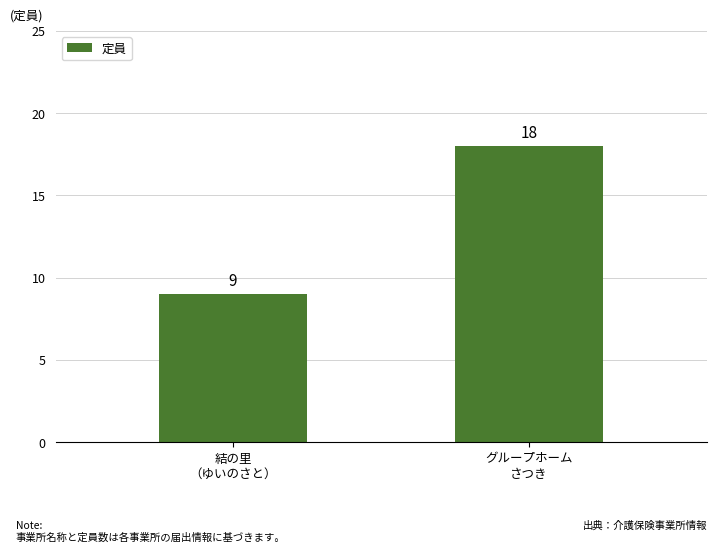

How many categories are shown in the chart?

2